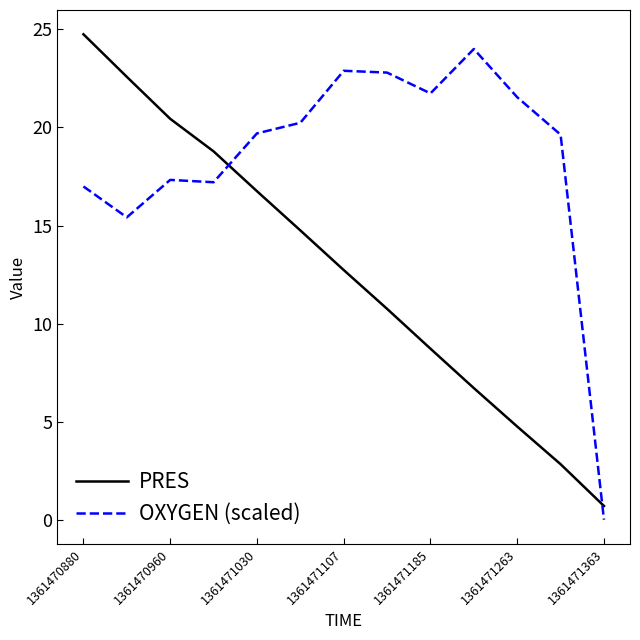

Which series has the largest total across all categories?

OXYGEN (scaled)